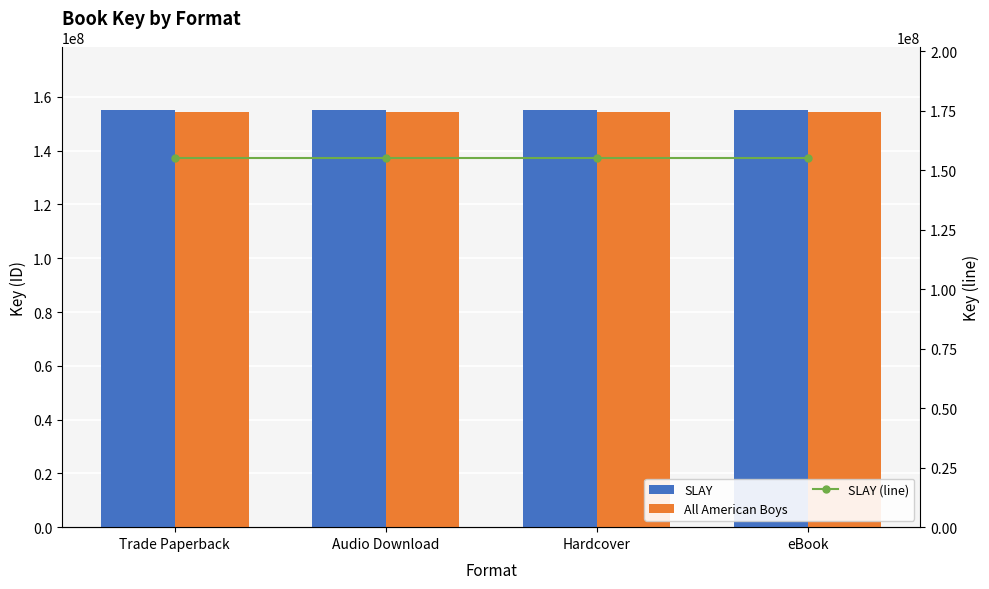

The value of SLAY (line) at Audio Download is 155094109. True or false?

True